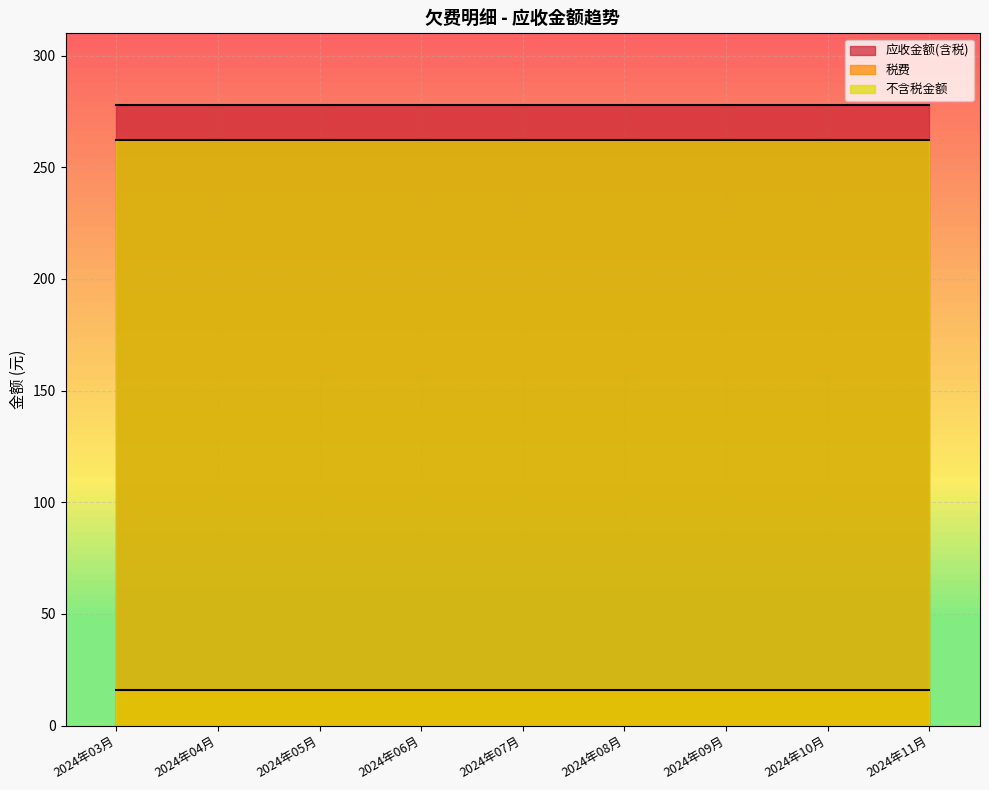

Count the number of data series in this chart.

3